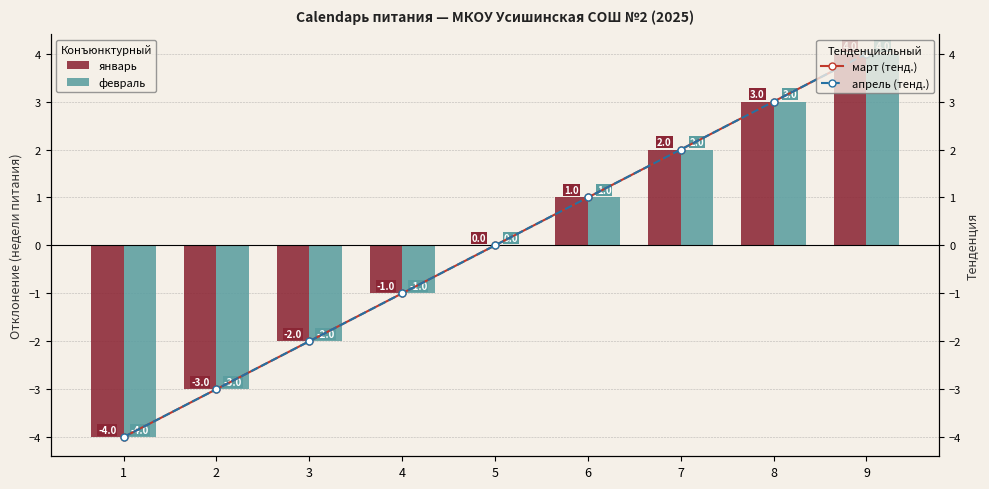

At which label is апрель (тенд.) closest to 0?

5